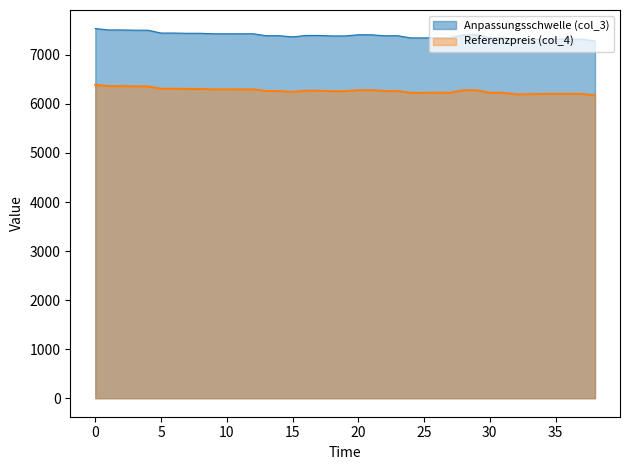

True or false: Referenzpreis (col_4) and Anpassungsschwelle (col_3) intersect in this chart.

False